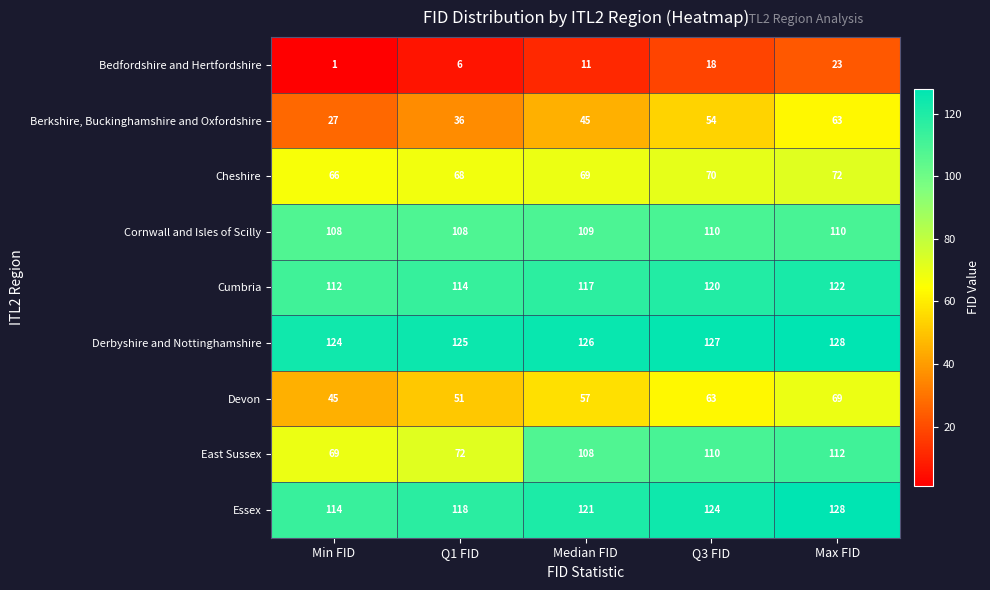

How many distinct data groups are displayed?

9